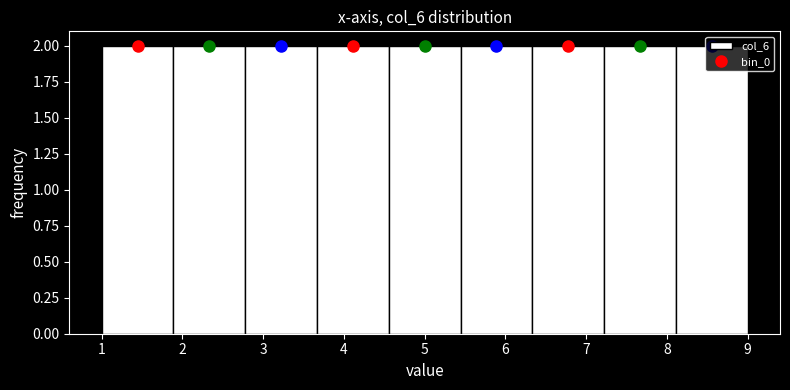

Reading left to right, list every bar in this chart as the range it spans on the x-axis followed by its height. Neither the bar edges nor the heights are printed on the chart, so give them approximately, as read against the axes.

1.0 to 1.9: 2
1.9 to 2.8: 2
2.8 to 3.7: 2
3.7 to 4.6: 2
4.6 to 5.4: 2
5.4 to 6.3: 2
6.3 to 7.2: 2
7.2 to 8.1: 2
8.1 to 9.0: 2